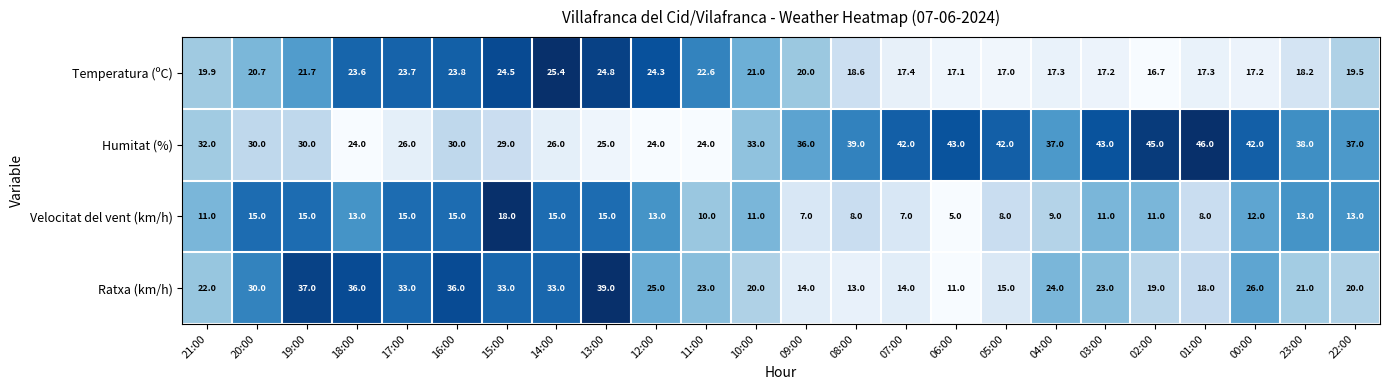

Which series has the widest spread of values?

Ratxa (km/h)